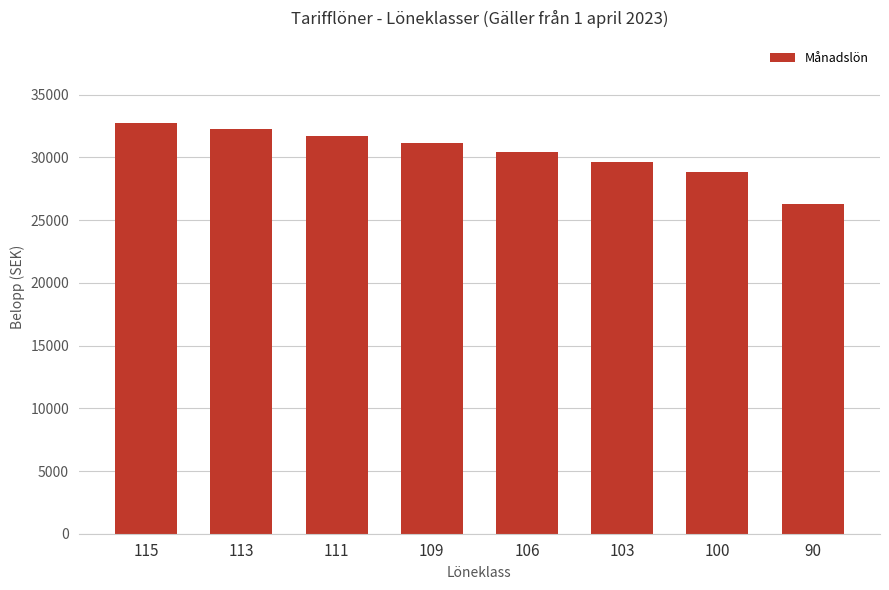

The value at 115 is 15300. True or false?

False